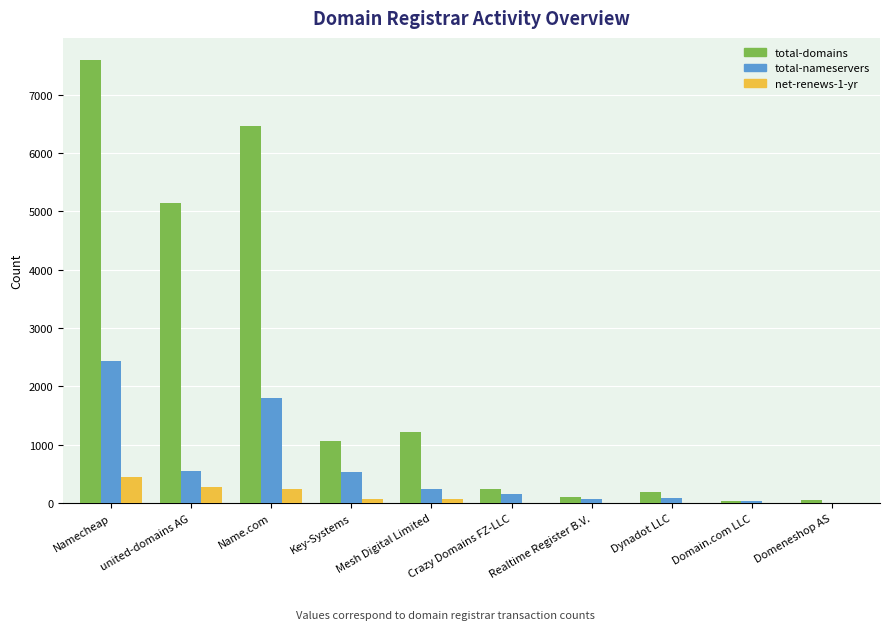

Does the chart contain stacked bars?

No